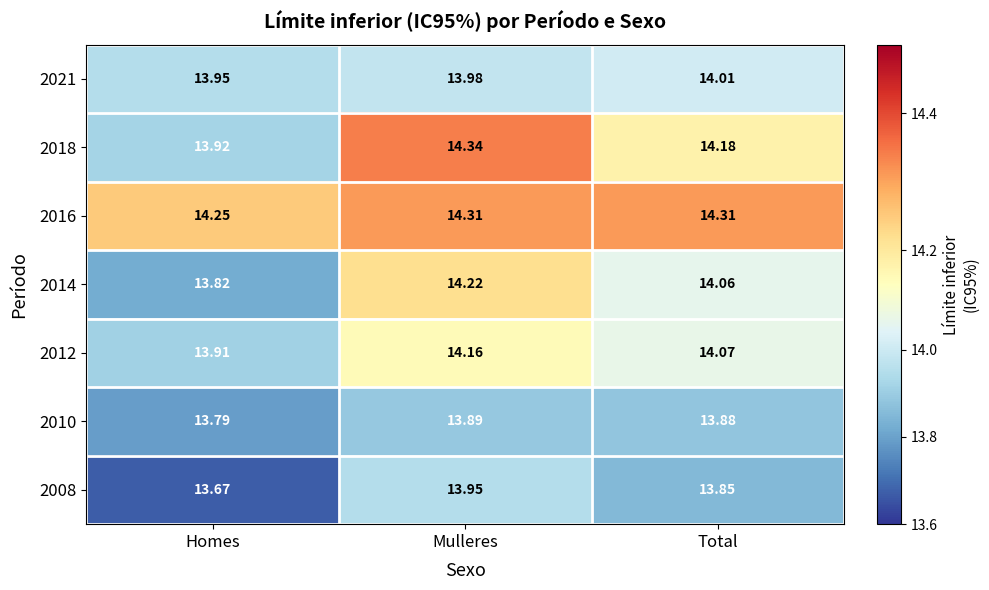

Is the value of 2010 at Mulleres greater than the value of 2008 at Homes?

Yes